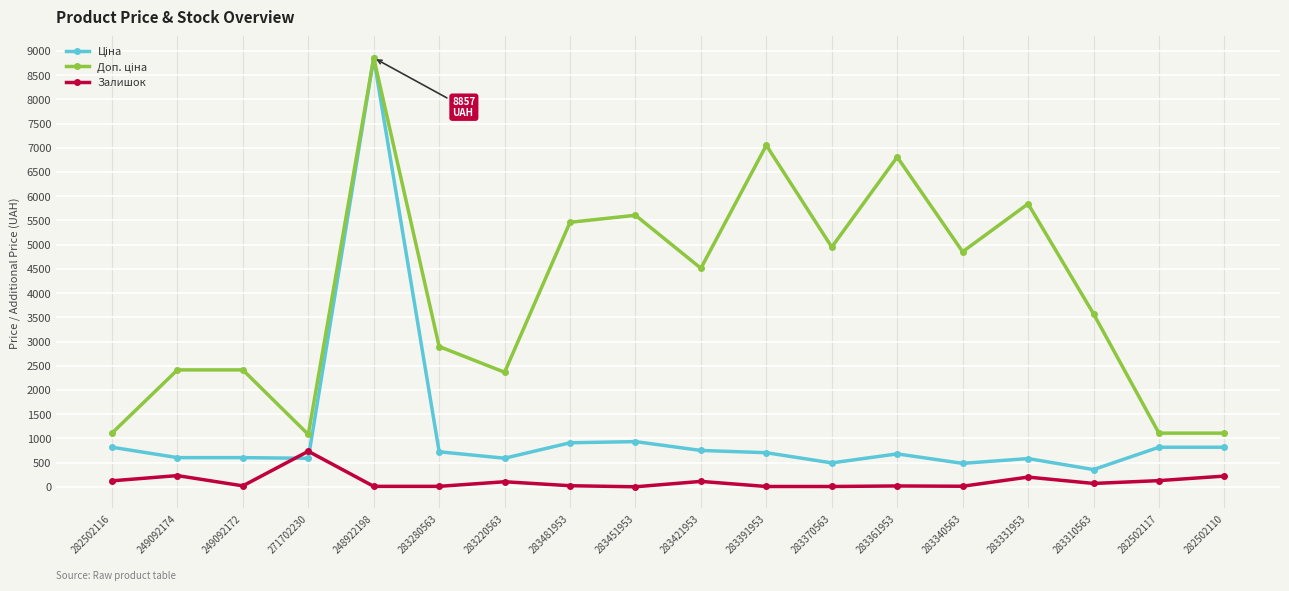

At how many categories does at least one series exceed 1265?

14